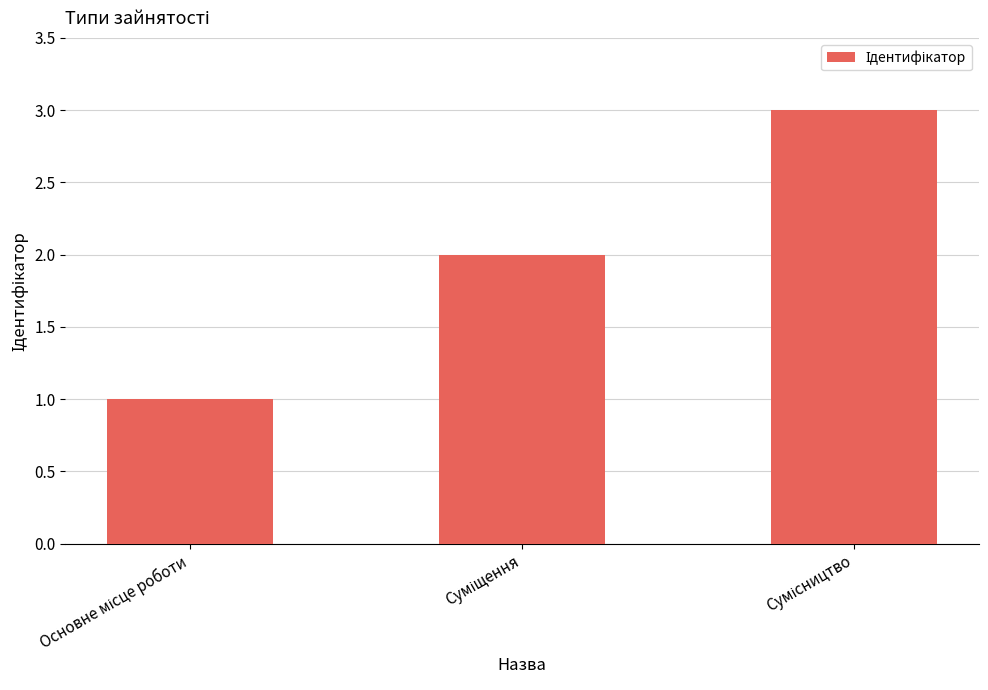

What is the maximum value shown in the chart?

3